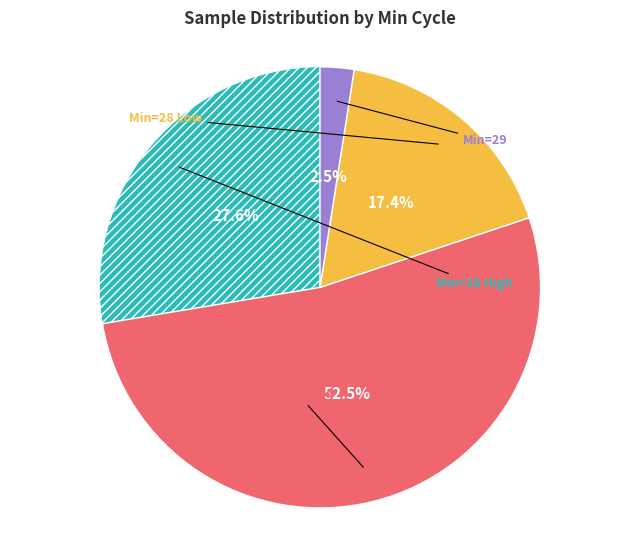

Is there any slice that represents more than half of the pie?

Yes